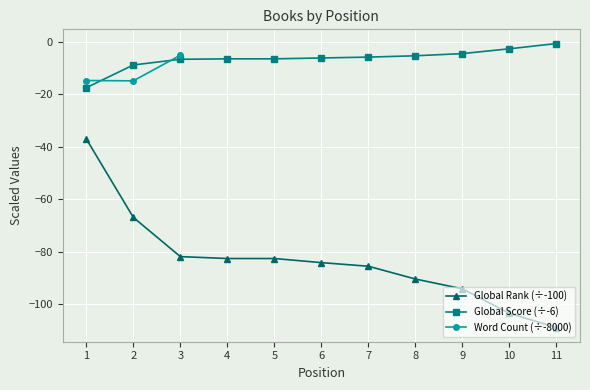

Is the value of Global Score at 3 greater than the value of Global Rank at 10?

Yes